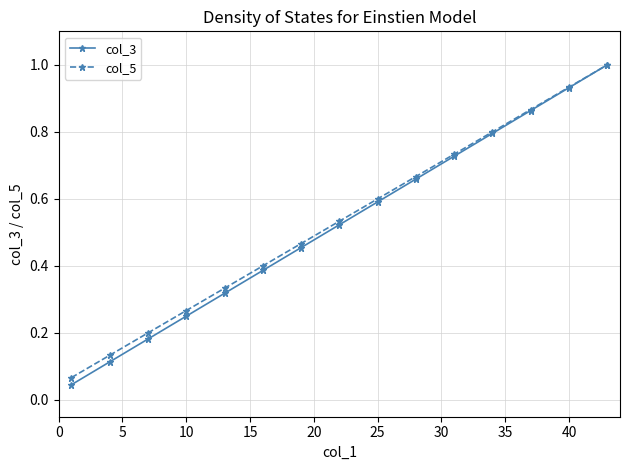

At how many categories does at least one series exceed 0?

15